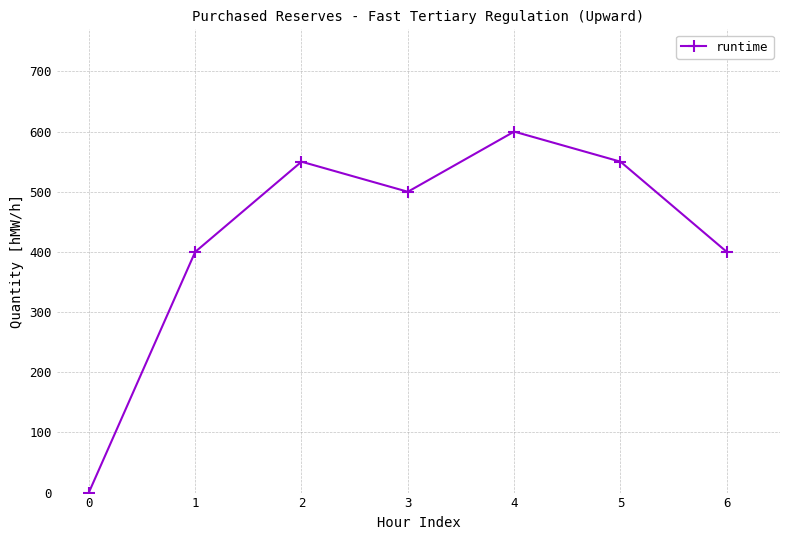

Where is the first local minimum?

3